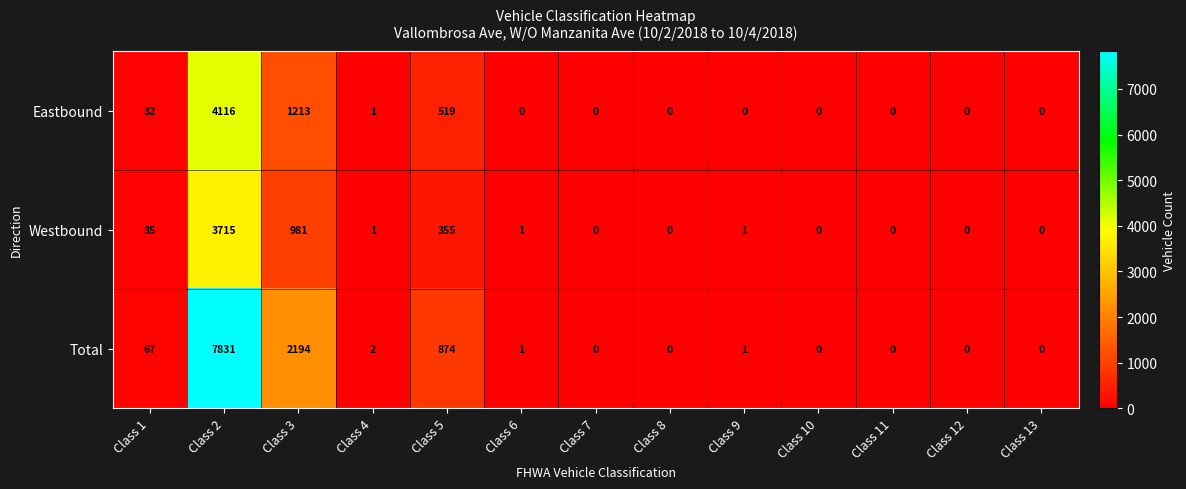

What is the sum of all Eastbound values?

5881